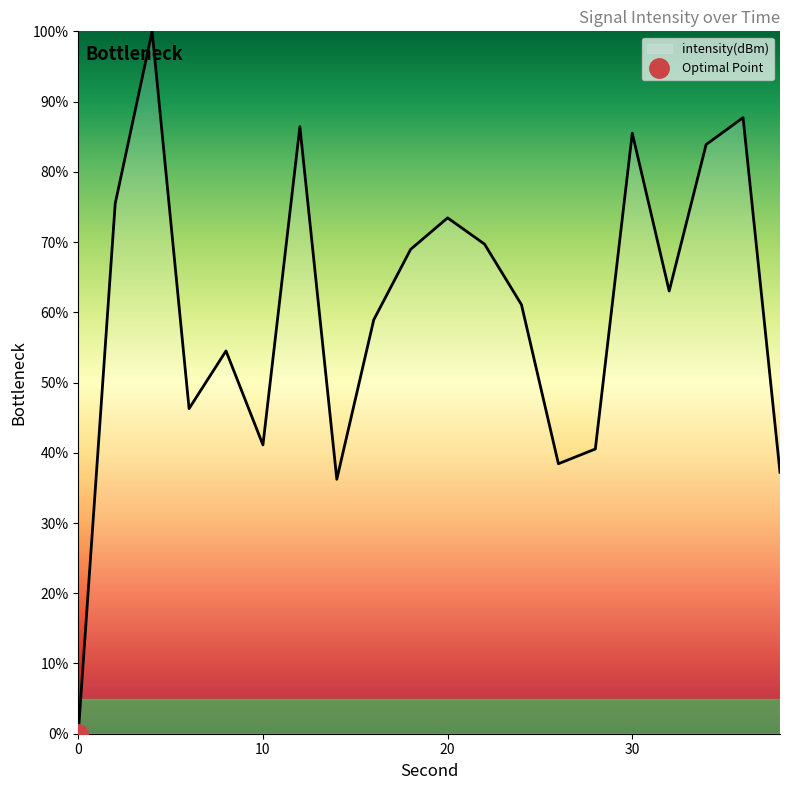

Where is the data nearest to the value 50?

6